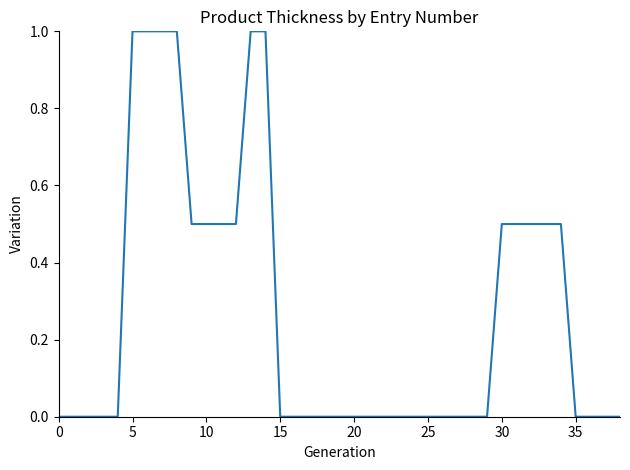

What is the difference between the maximum and minimum values?

1.0